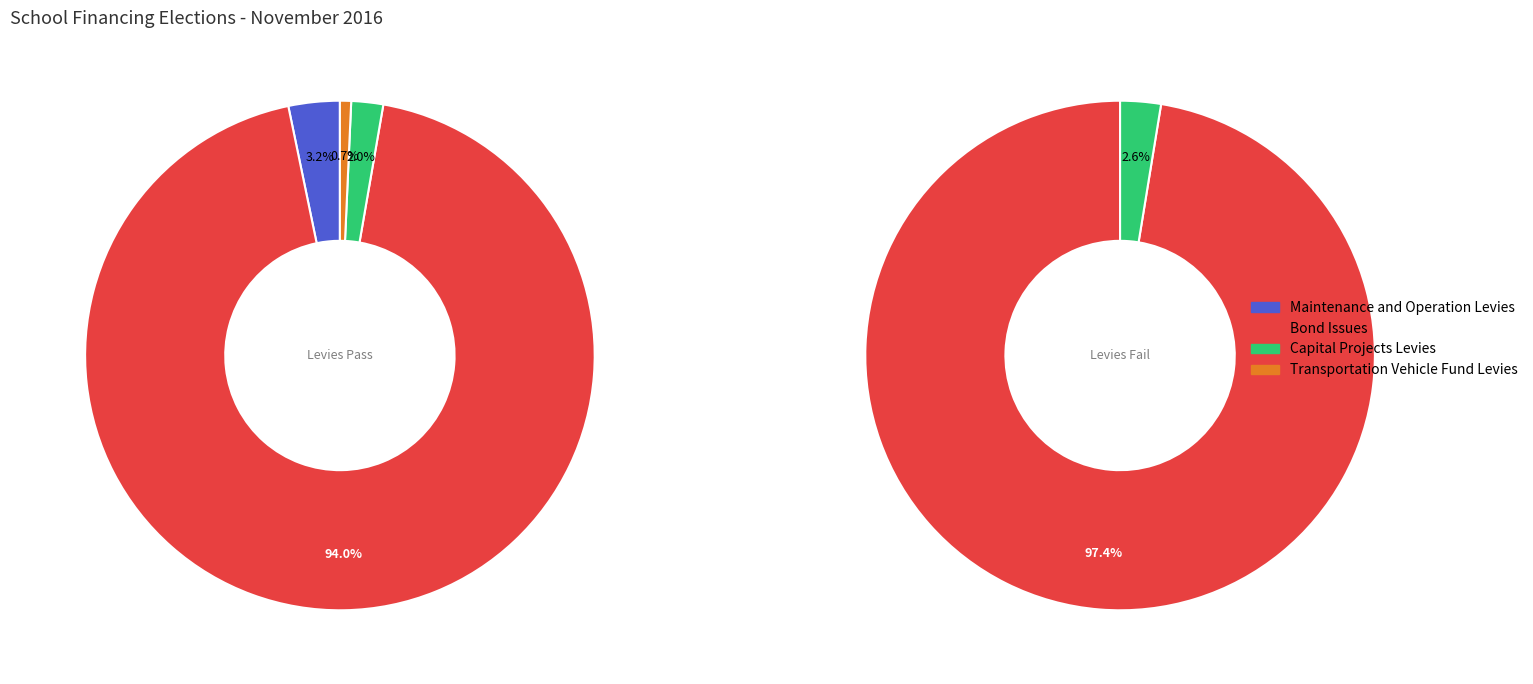

What portion of the pie excludes Transportation Vehicle Fund Levies?

99.3%